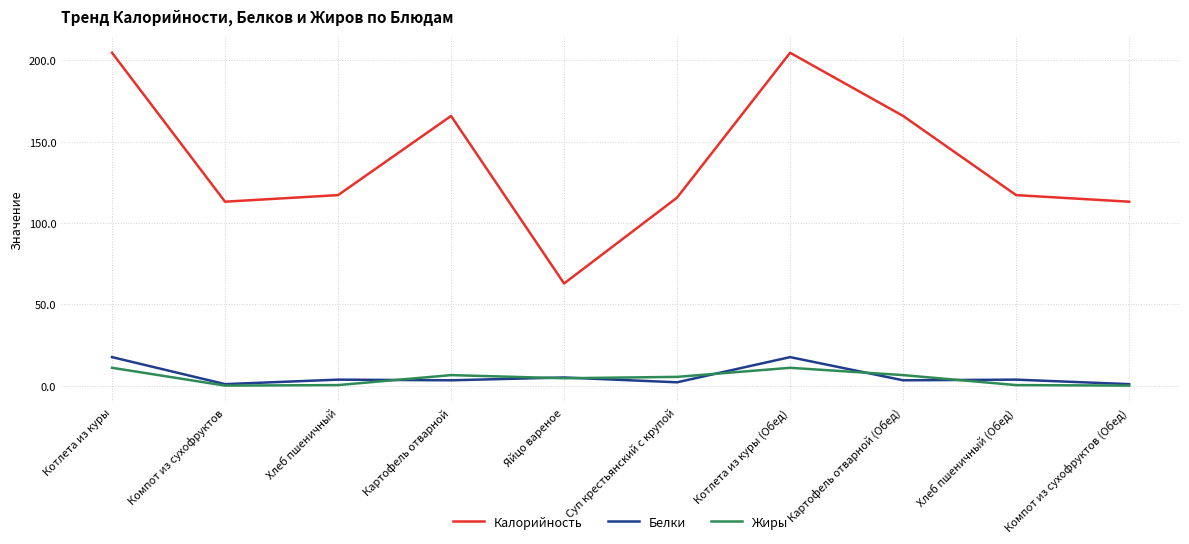

At which category does Калорийность reach its first local valley?

Компот из сухофруктов